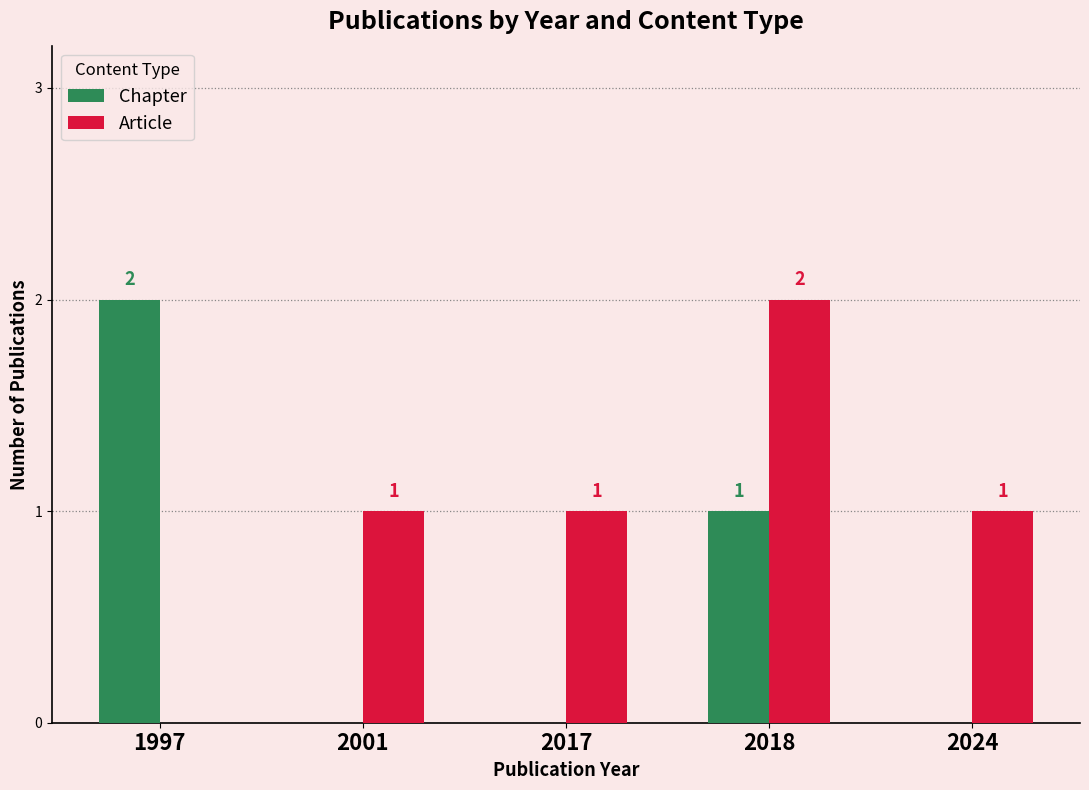

True or false: Chapter has a value of 1 at 2018.

True